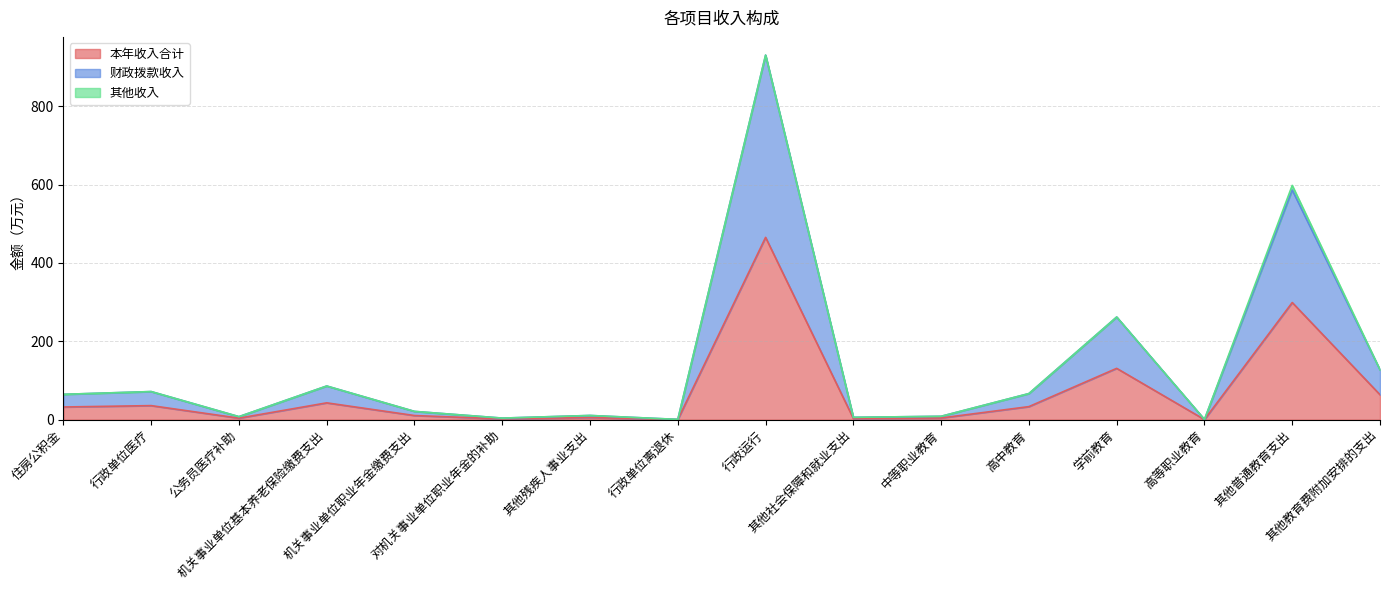

At which category does 财政拨款收入 reach its first local valley?

公务员医疗补助